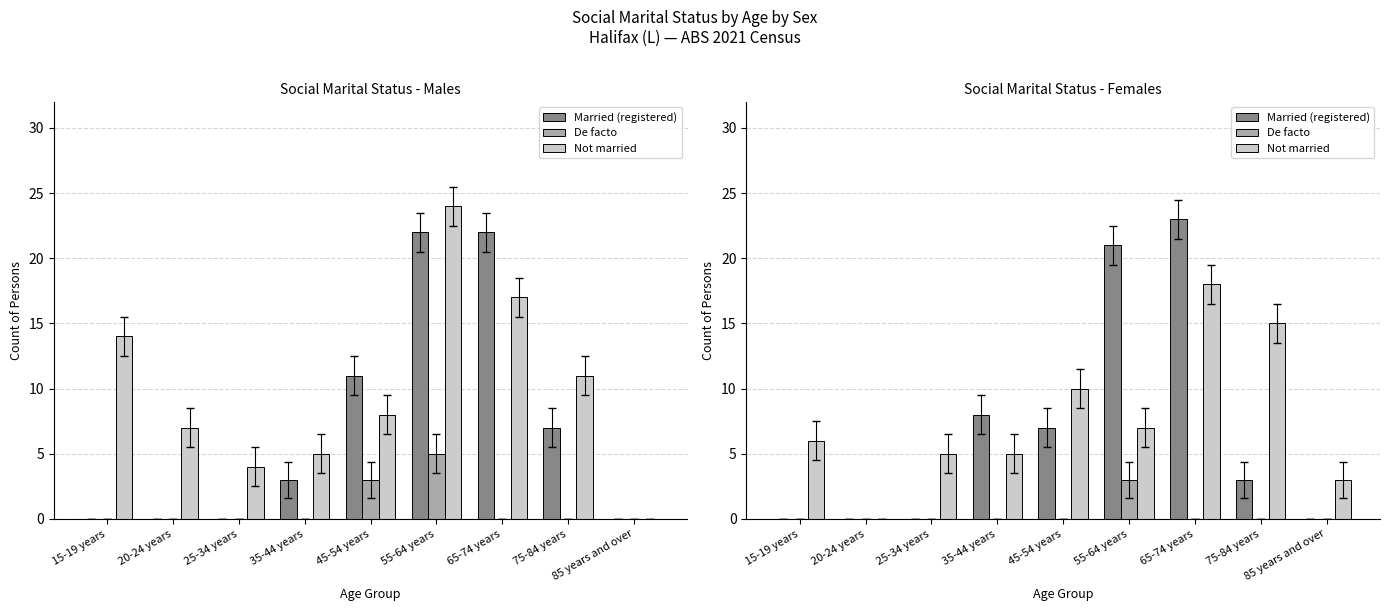

True or false: De facto has a value of 0 at 65-74 years.

True